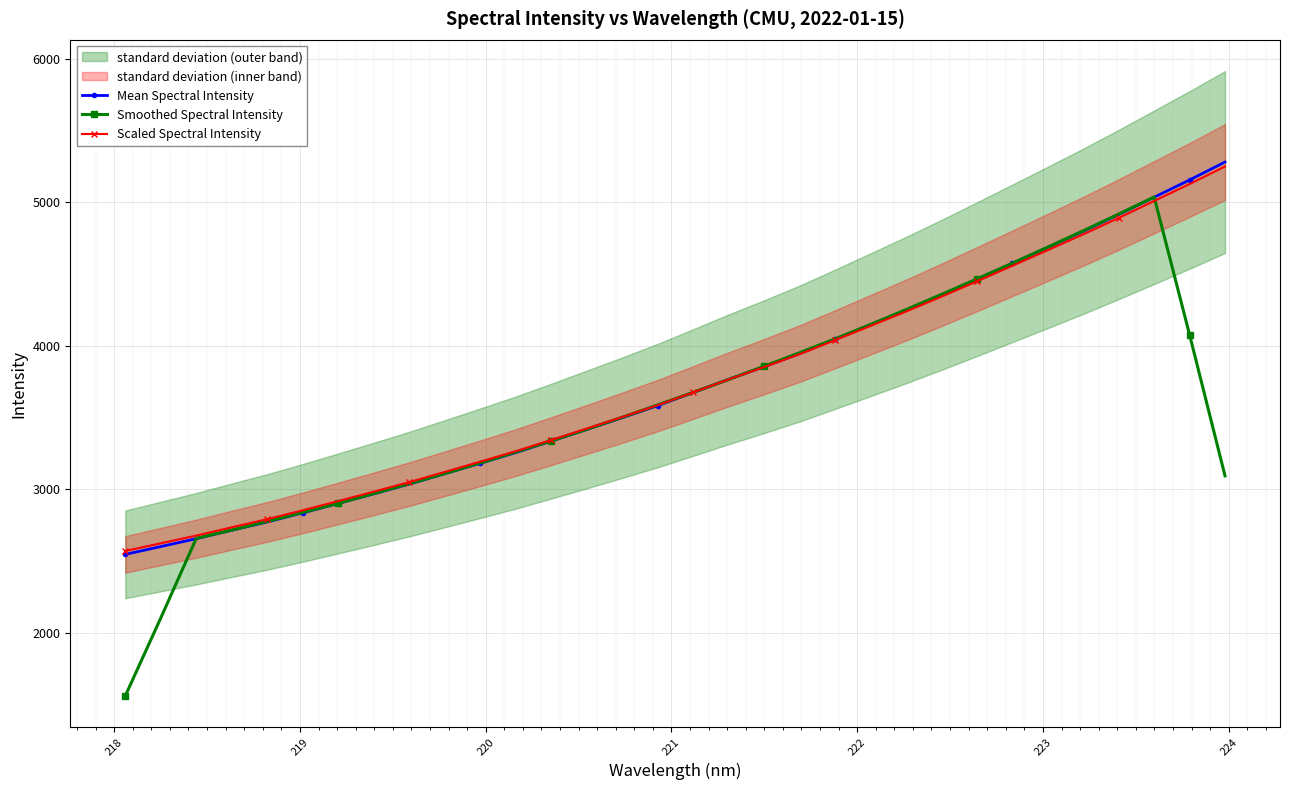

What is the maximum value for Scaled Spectral Intensity?

5248.7